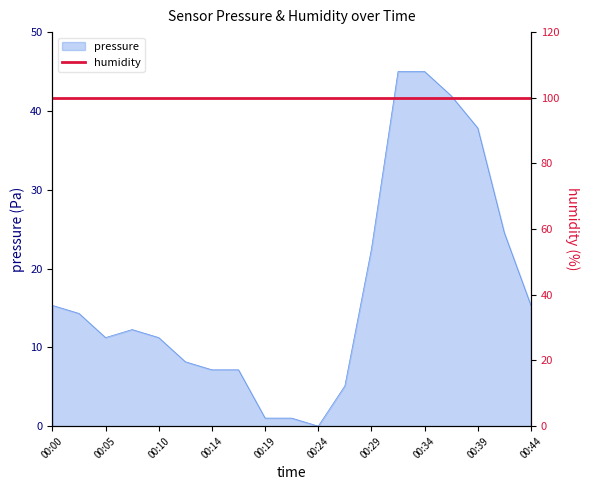

At which label is the value closest to 22?

00:29